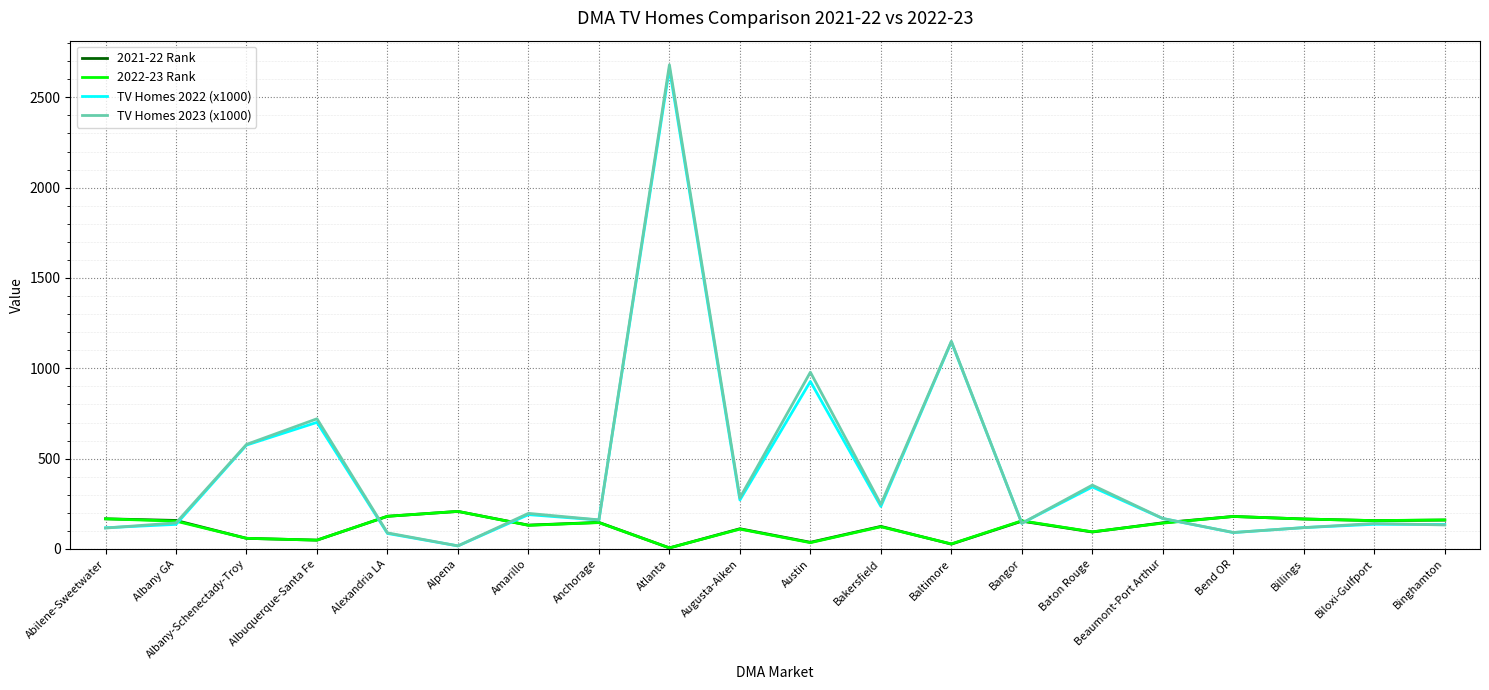

What is the spread (max minus min) of values at Bangor?

13.8